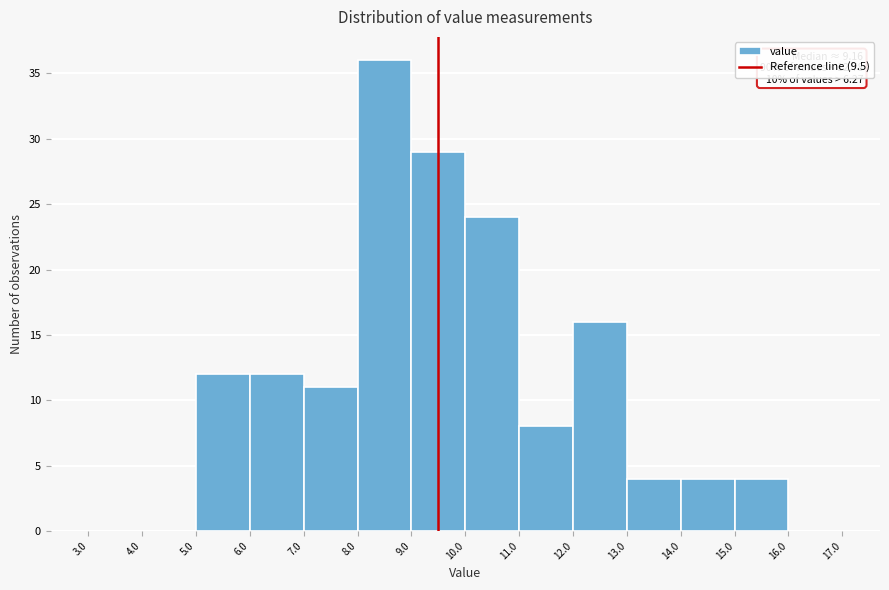

Over which range of the x-axis is the bar tallest?

8.0 to 9.0